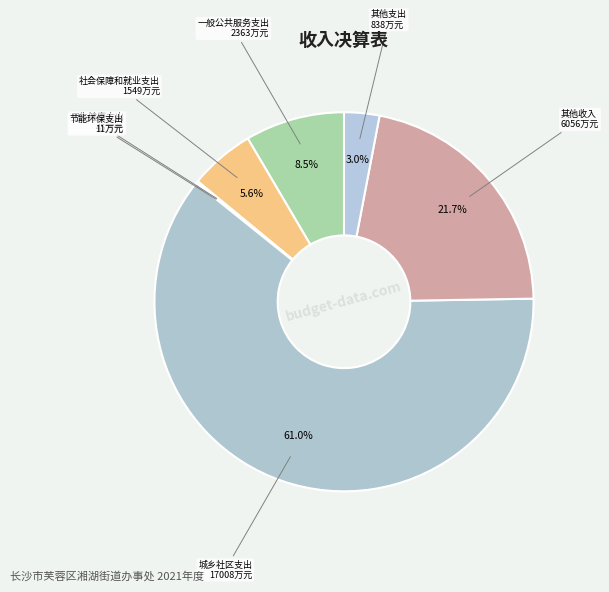

Which slice represents more than half of the pie?

城乡社区支出